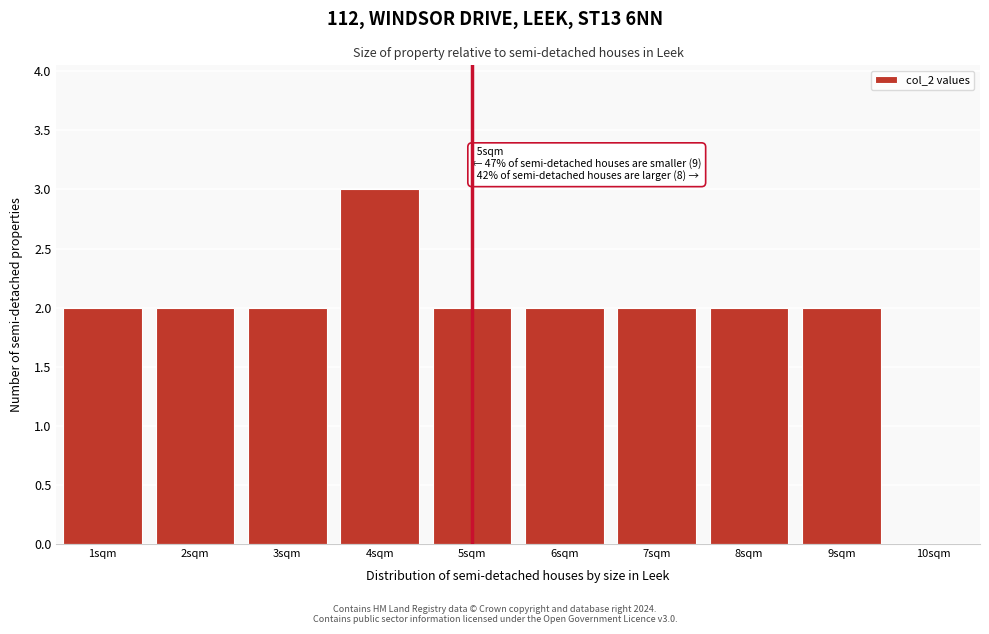

Which range on the x-axis has the tallest bar?

3.5 to 4.5